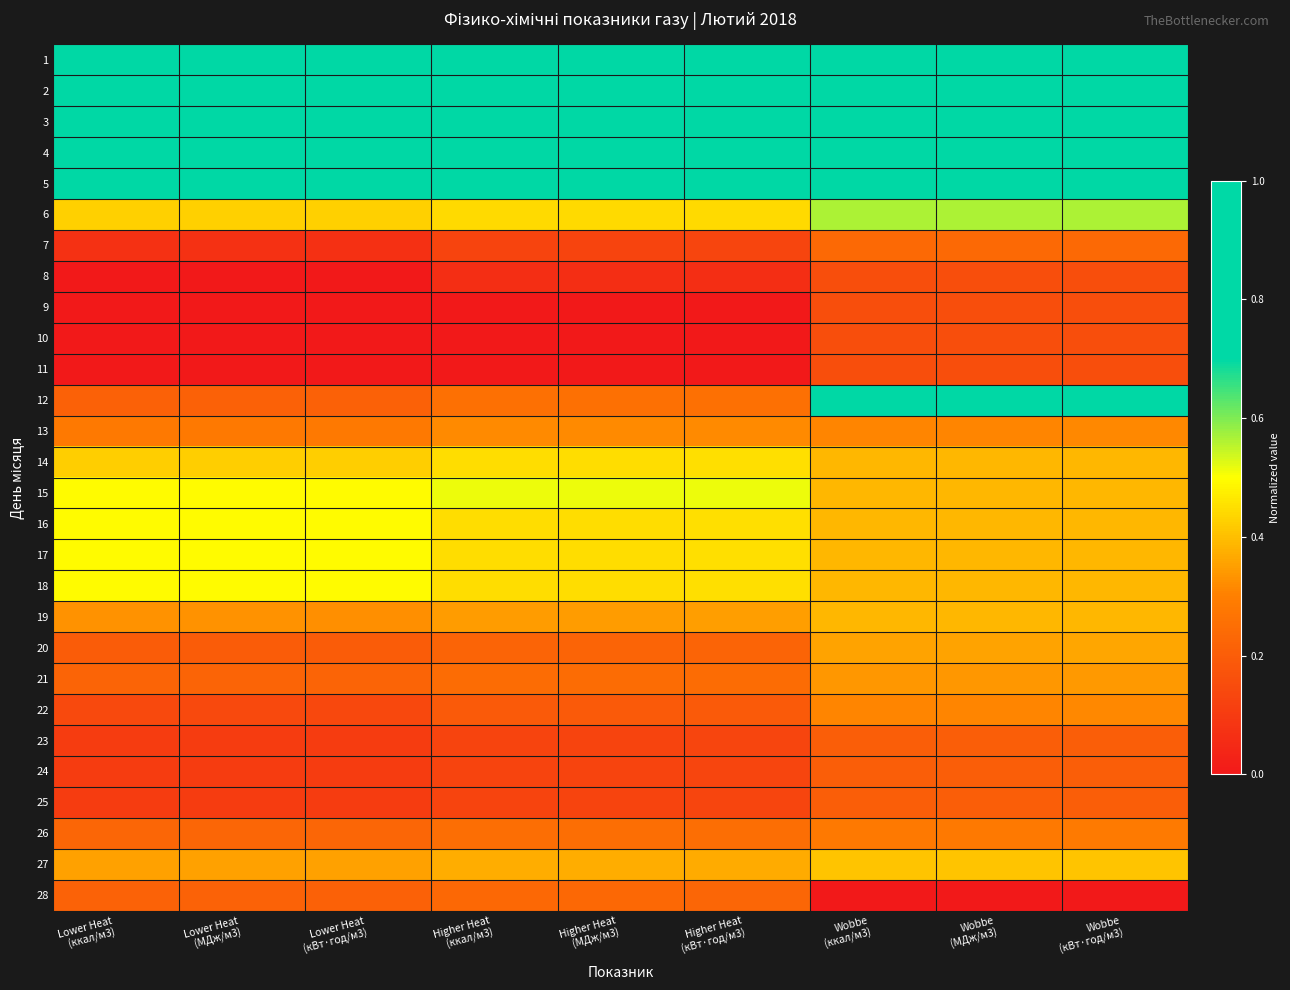

What is the total value across all series at Wobbe
(кВт·год/м3)?

11.9